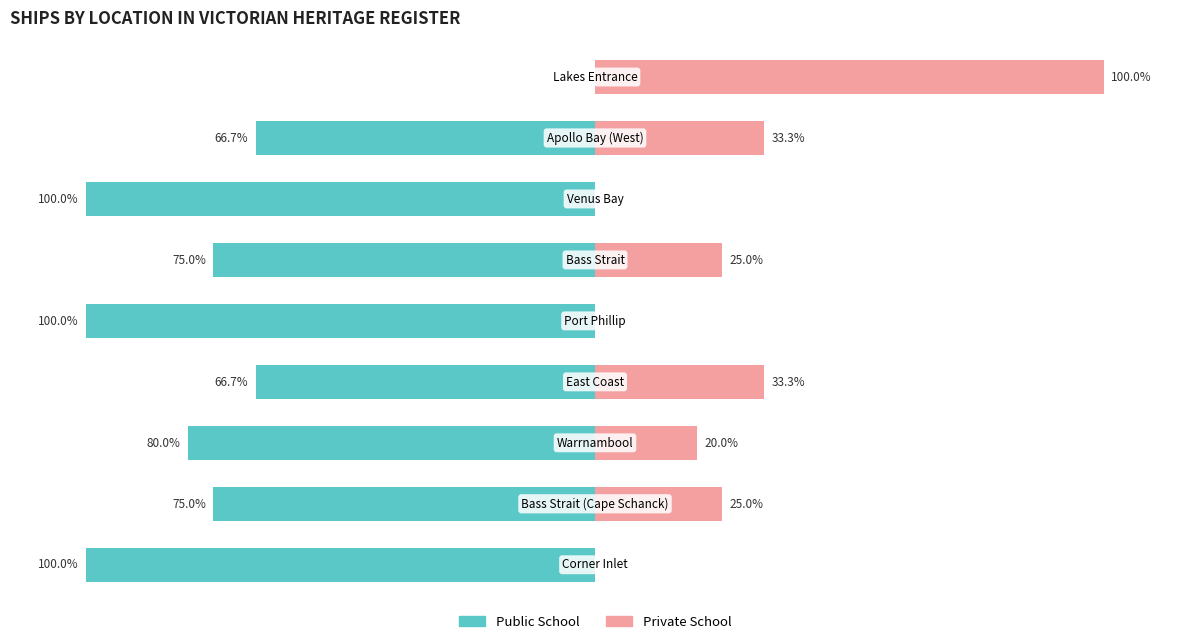

What is the difference between the maximum and minimum values in the Private School series?

100.0